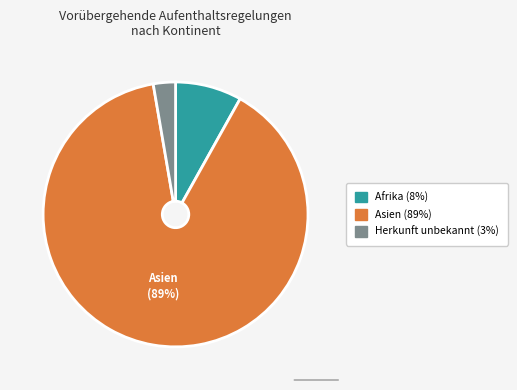

To the nearest percent, what is the difference between the largest and smallest slice percentages?

86%